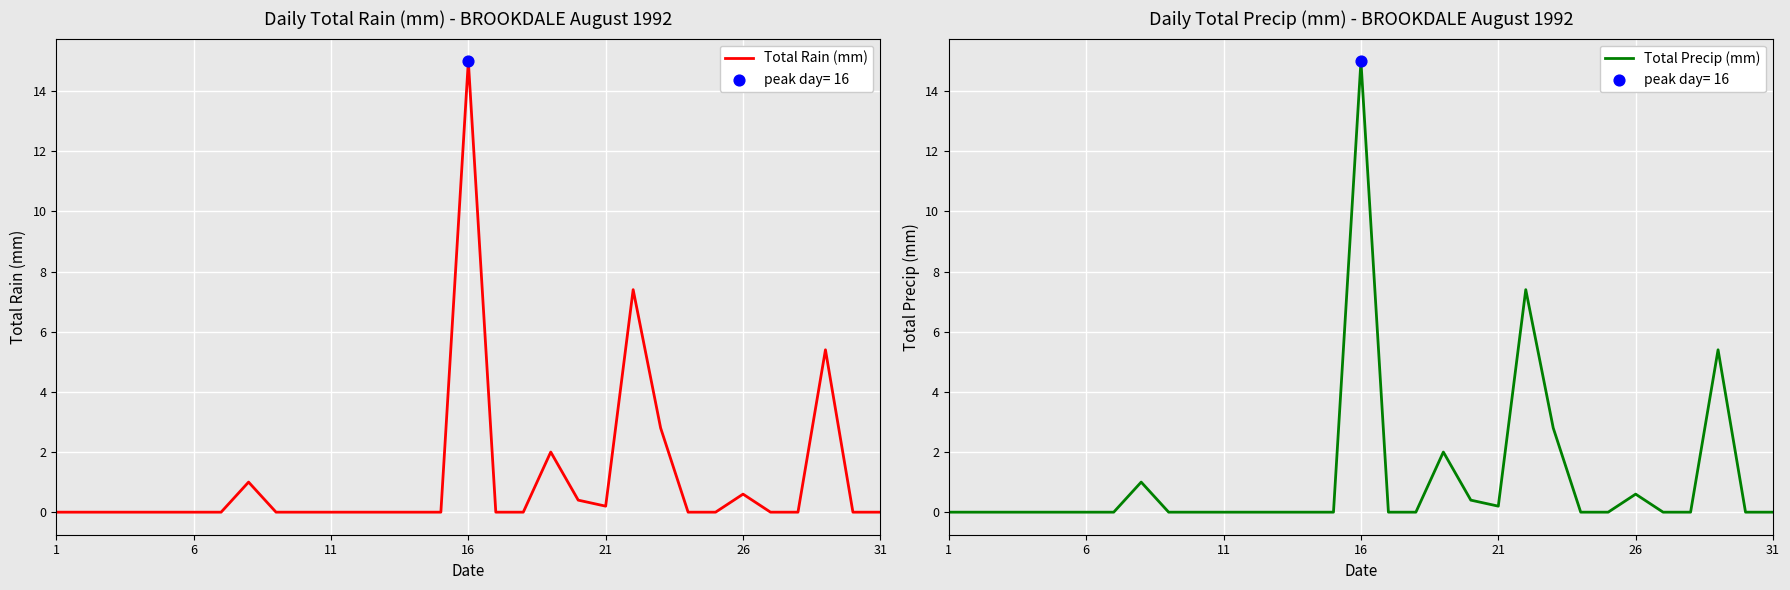

Which series has the largest Y range (max minus min)?

Total Rain (mm)